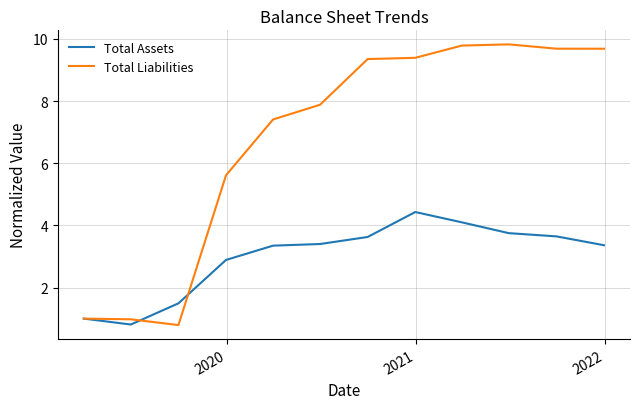

Which series has the largest total across all categories?

Total Liabilities